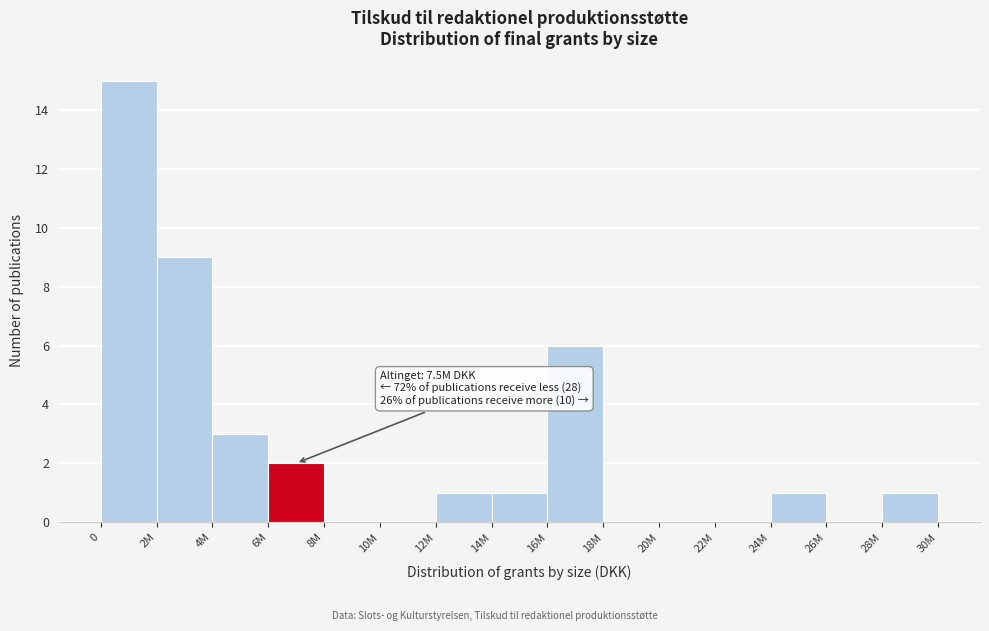

Reading right to left, what are all the values shown in this chart?

28M=1	26M=0	24M=1	22M=0	20M=0	18M=0	16M=6	14M=1	12M=1	10M=0	8M=0	6M=2	4M=3	2M=9	0=15